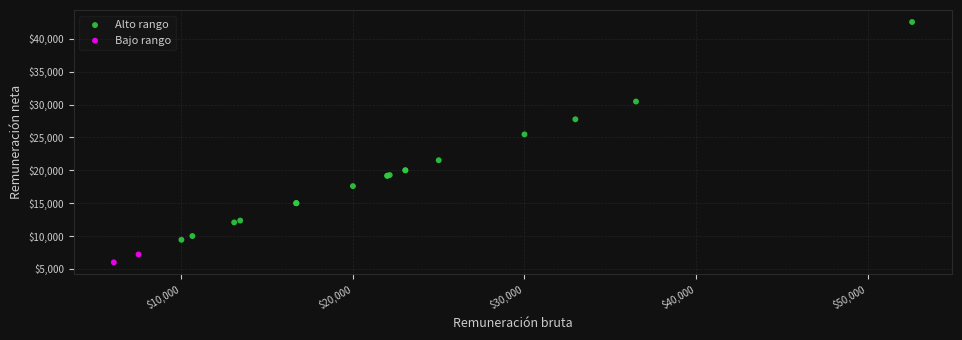

What are all the series names shown in the legend?

Alto rango, Bajo rango